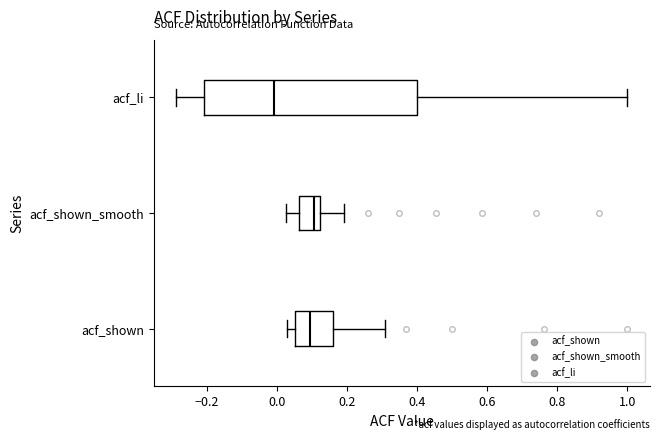

Which box is the widest, from its left edge to its right edge?

acf_li